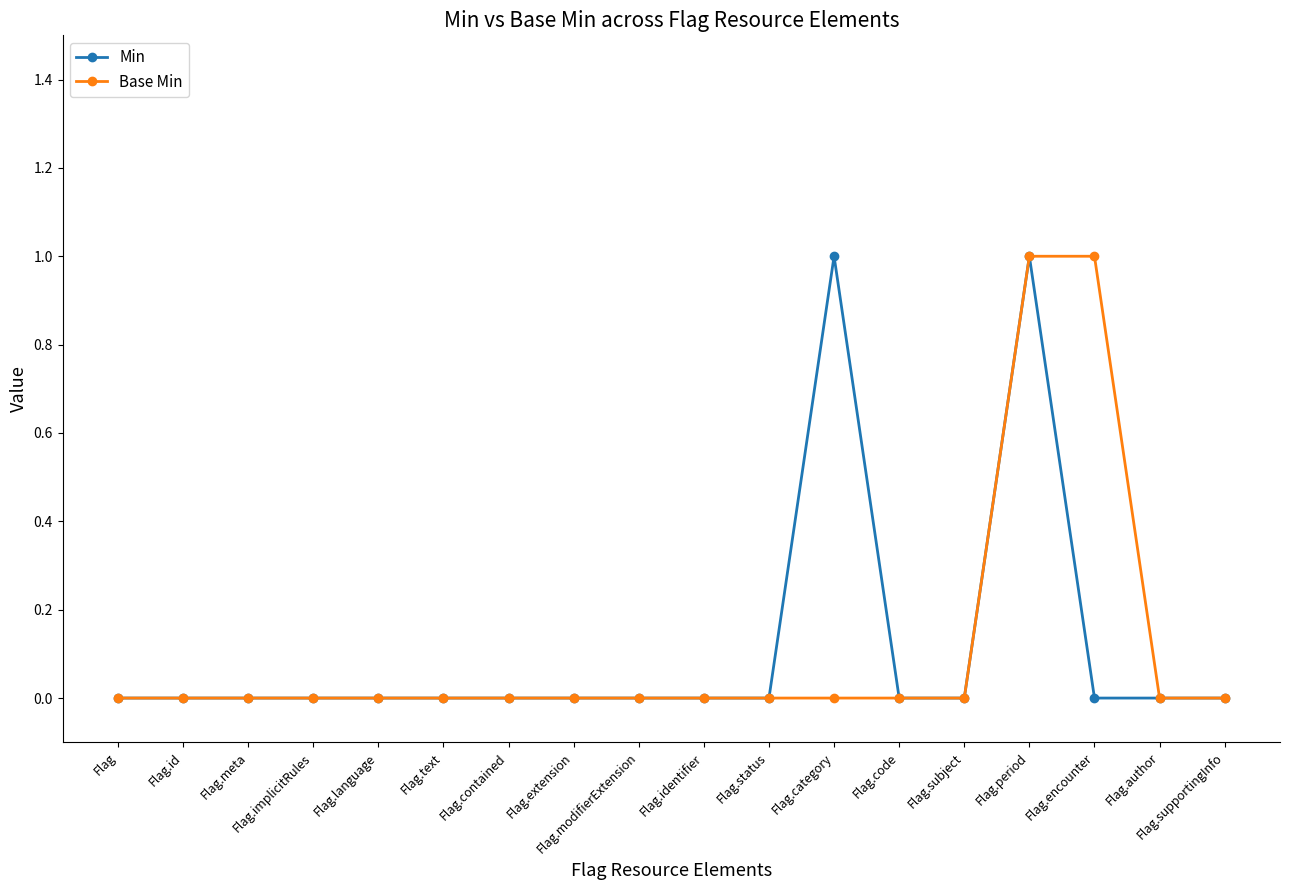

Reading left to right, list all the values displayed in this chart.

Min: Flag=0	Flag.id=0	Flag.meta=0	Flag.implicitRules=0	Flag.language=0	Flag.text=0	Flag.contained=0	Flag.extension=0	Flag.modifierExtension=0	Flag.identifier=0	Flag.status=0	Flag.category=1	Flag.code=0	Flag.subject=0	Flag.period=1	Flag.encounter=0	Flag.author=0	Flag.supportingInfo=0
Base Min: Flag=0	Flag.id=0	Flag.meta=0	Flag.implicitRules=0	Flag.language=0	Flag.text=0	Flag.contained=0	Flag.extension=0	Flag.modifierExtension=0	Flag.identifier=0	Flag.status=0	Flag.category=0	Flag.code=0	Flag.subject=0	Flag.period=1	Flag.encounter=1	Flag.author=0	Flag.supportingInfo=0